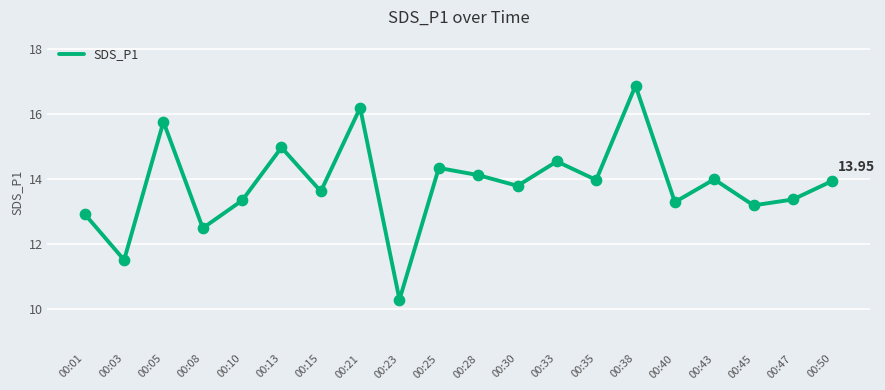

What is the ratio of the value at 00:50 to the value at 00:38?

0.8